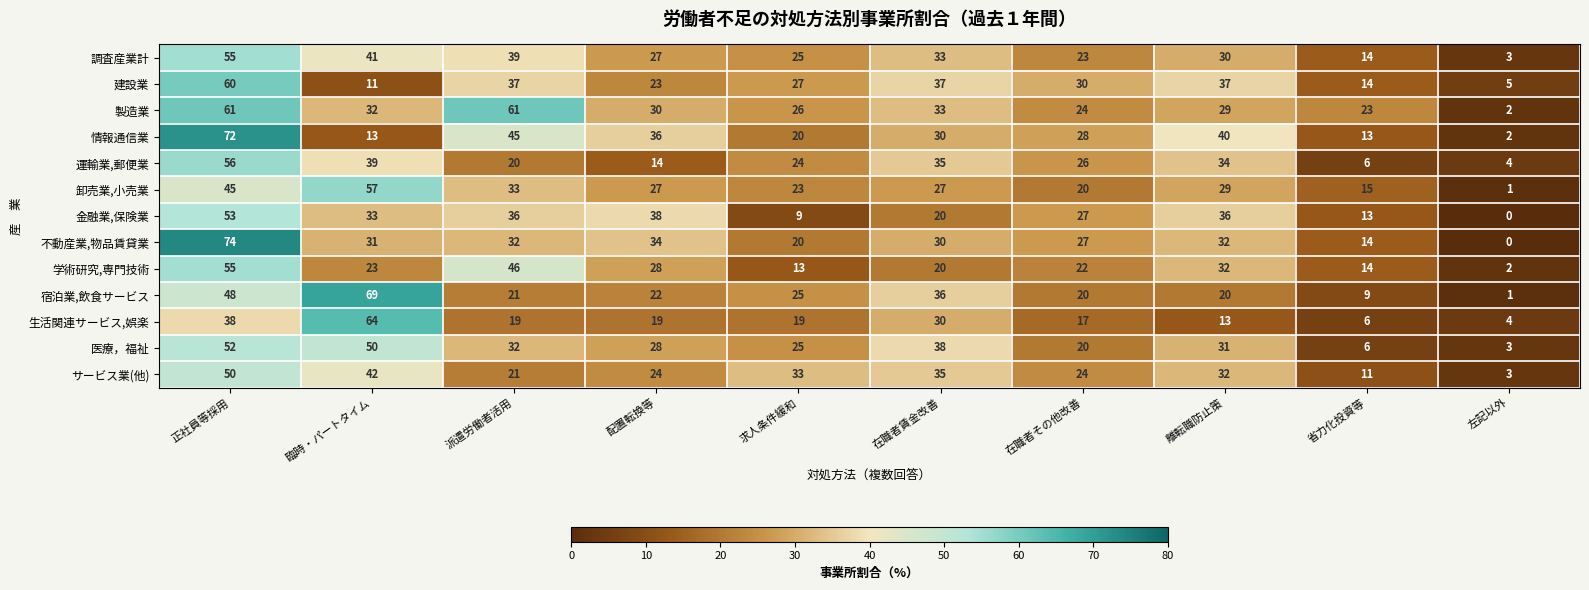

What is the total value across all series at 正社員等採用?

719